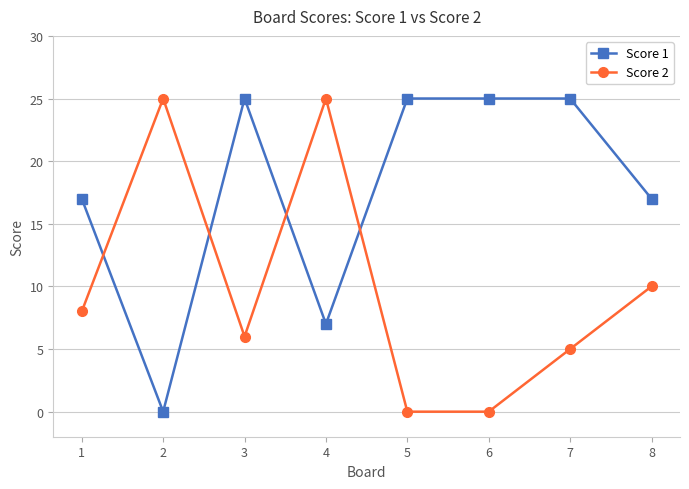

In Score 2, how many points are higher than both neighbors (excluding endpoints)?

2